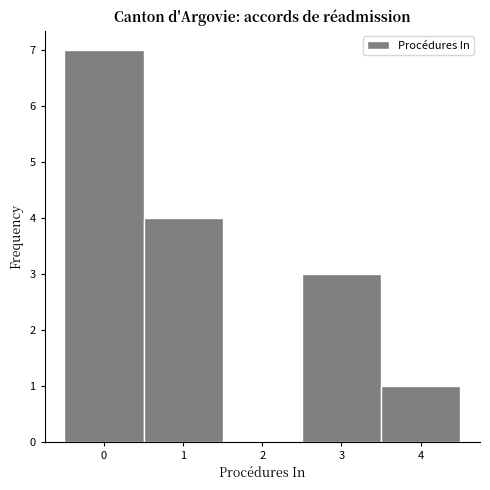

How tall is the bar that spans 2.5 to 3.5 on the x-axis? The values are not printed on the chart, so give them approximately, as read against the axis.

3